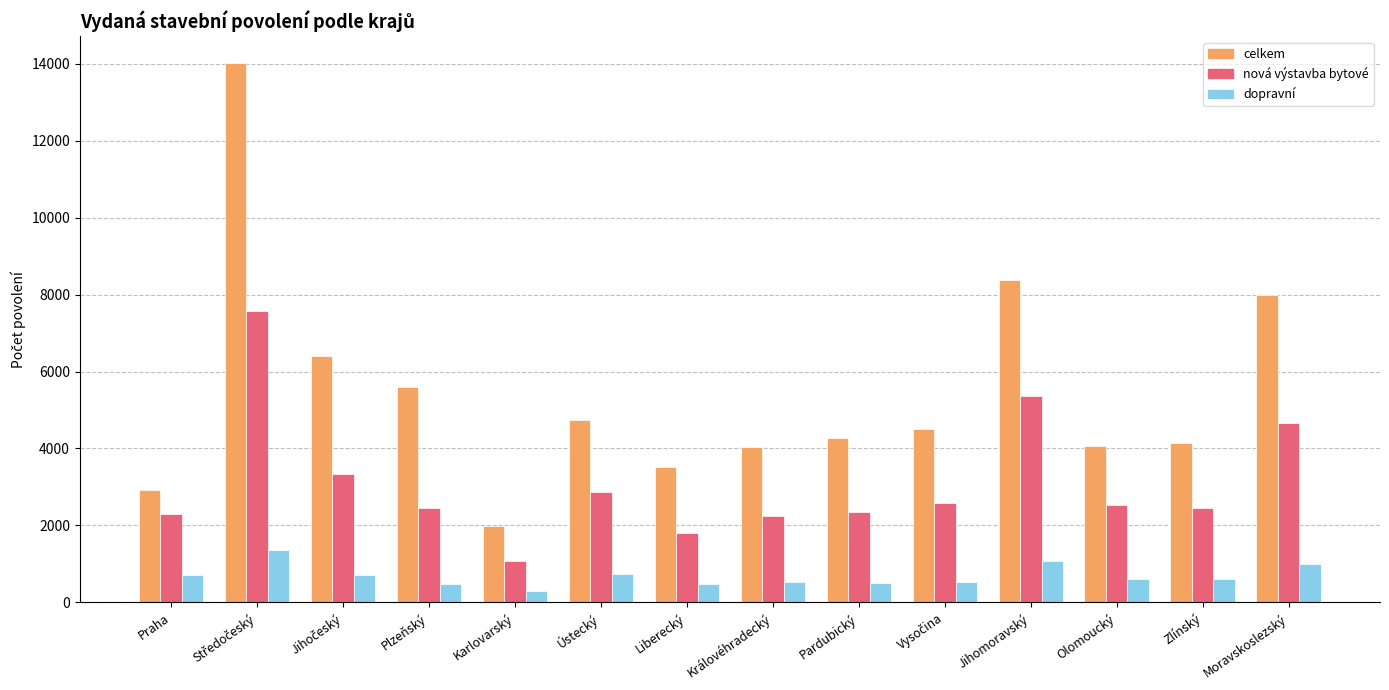

What is the label of the 7th bar from the left?

Liberecký